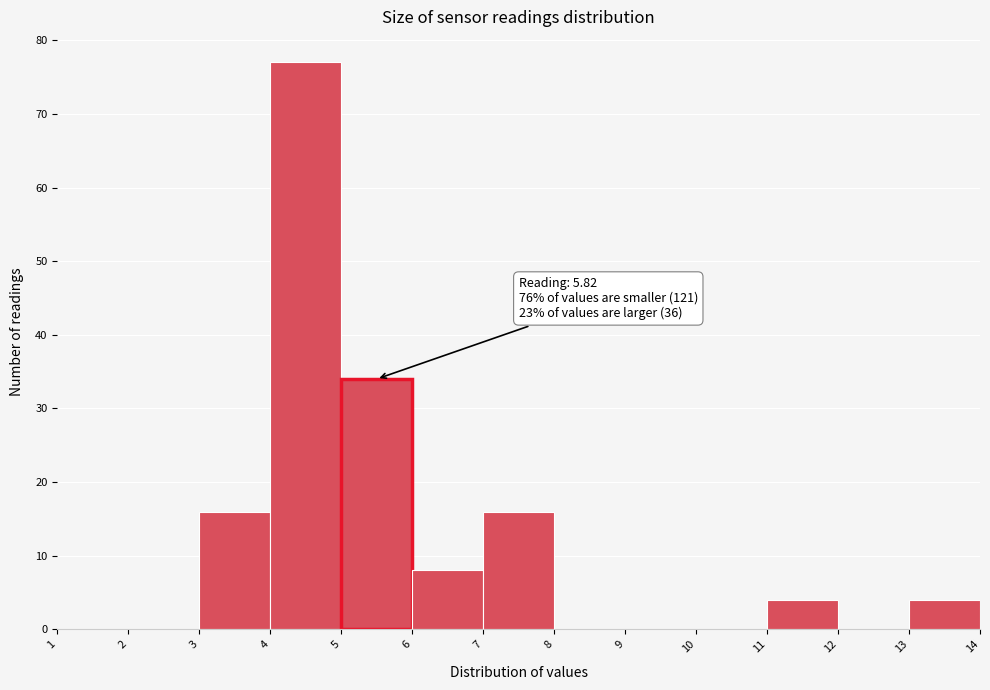

Which range on the x-axis has the tallest bar?

4 to 5